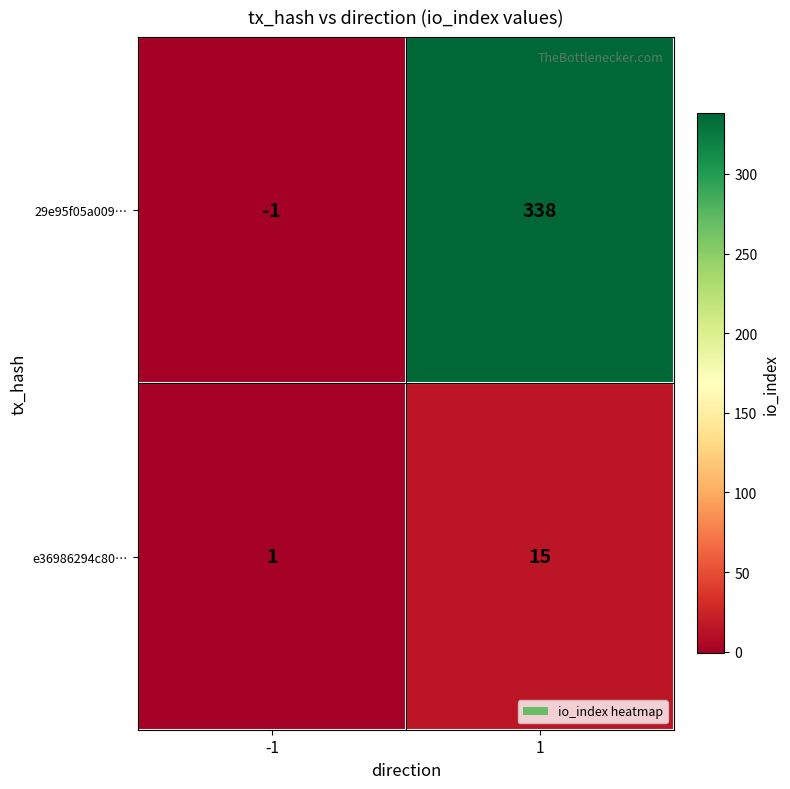

What is the average value of the e36986294c80… series?

8